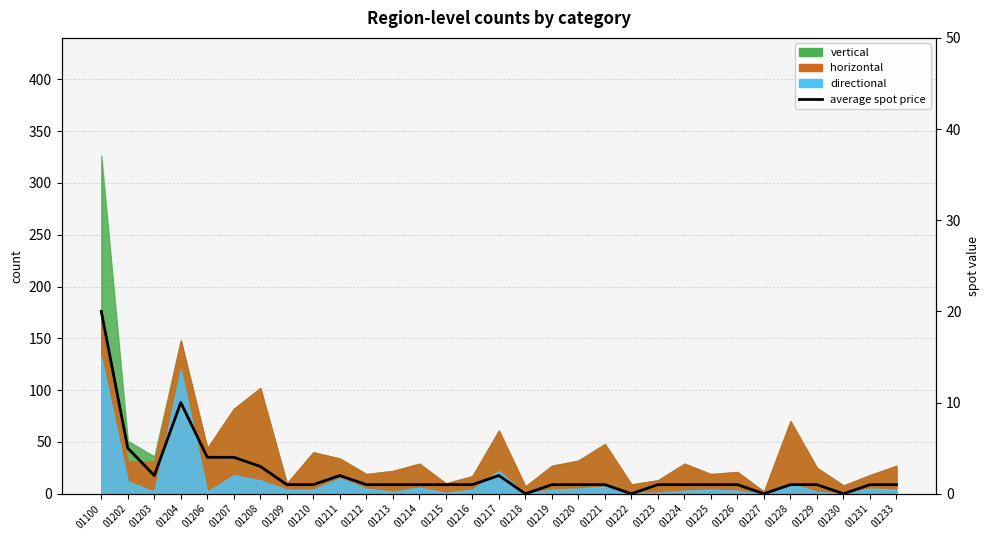

Rank the categories by value from lowest to highest.

01218, 01222, 01227, 01230, 01209, 01210, 01212, 01213, 01214, 01215, 01216, 01219, 01220, 01221, 01223, 01224, 01225, 01226, 01228, 01229, 01231, 01233, 01203, 01211, 01217, 01208, 01206, 01207, 01202, 01204, 01100